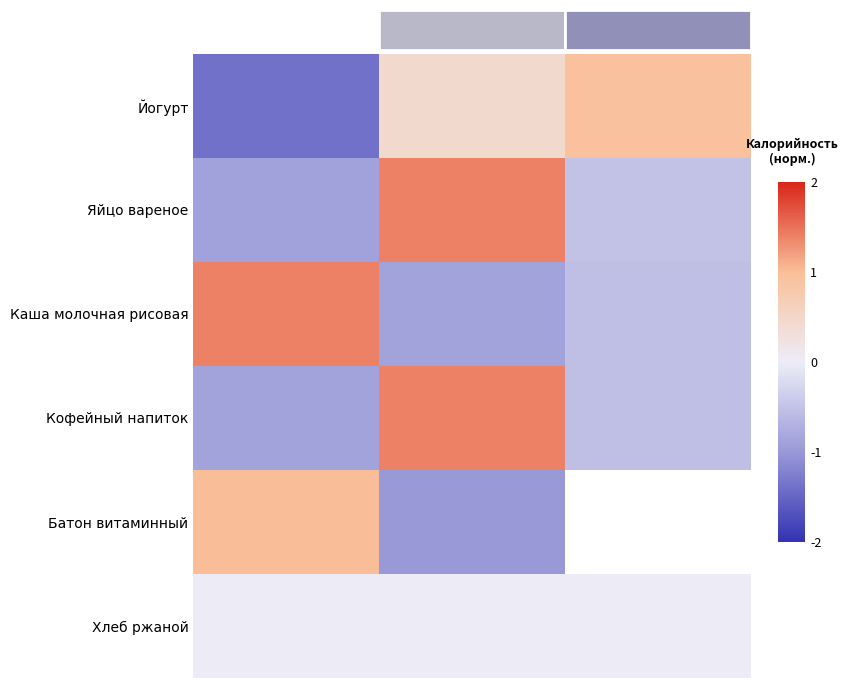

Which label corresponds to the largest value in the chart?

Обед